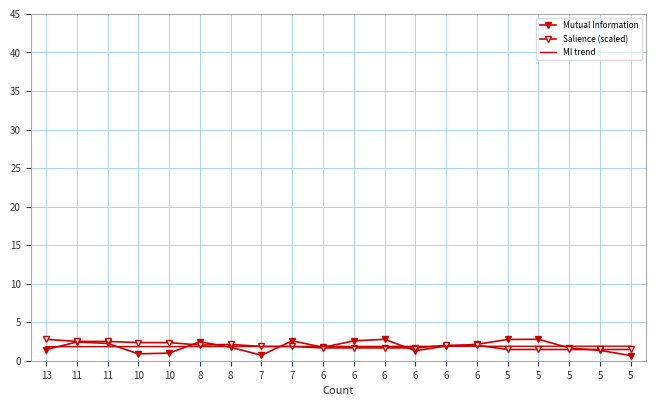

What is the difference between the Mutual Information values at 5 and 13?

0.8